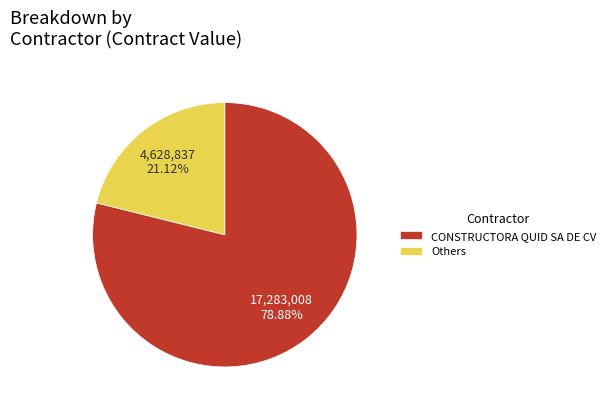

Rank the categories by value from lowest to highest.

Others, CONSTRUCTORA QUID SA DE CV